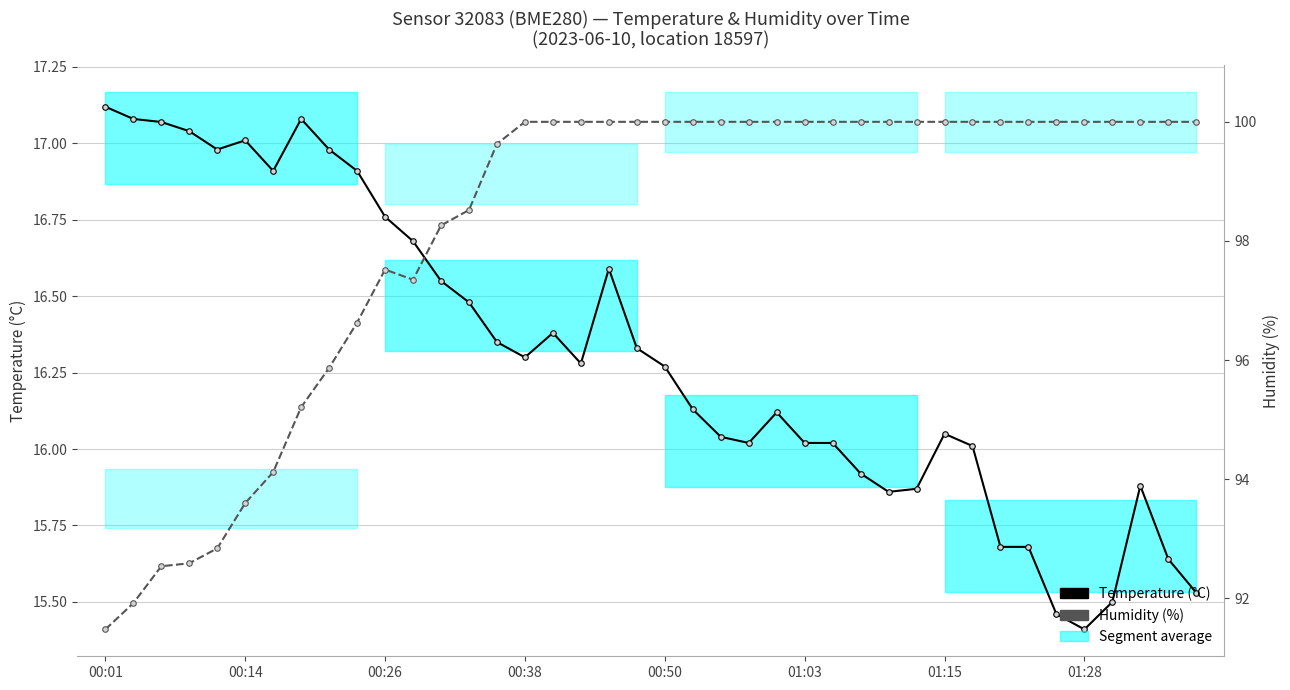

What is the average value of the Humidity (%) series?

98.2